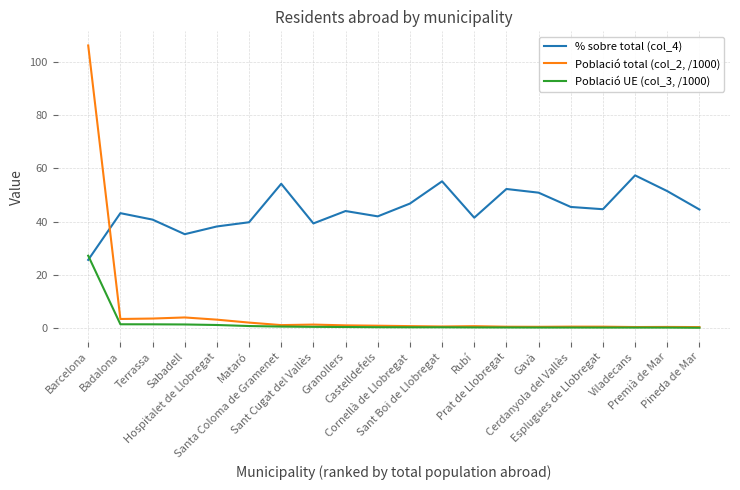

What are all the series names shown in the legend?

% sobre total (col_4), Població total (col_2, /1000), Població UE (col_3, /1000)